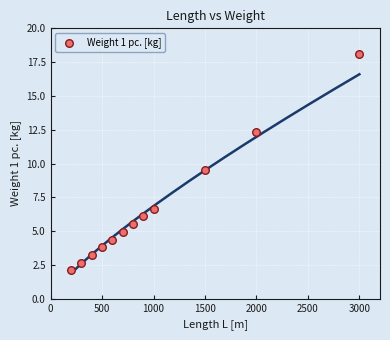

What Y value in the scatter plot is closest to 10?

9.5